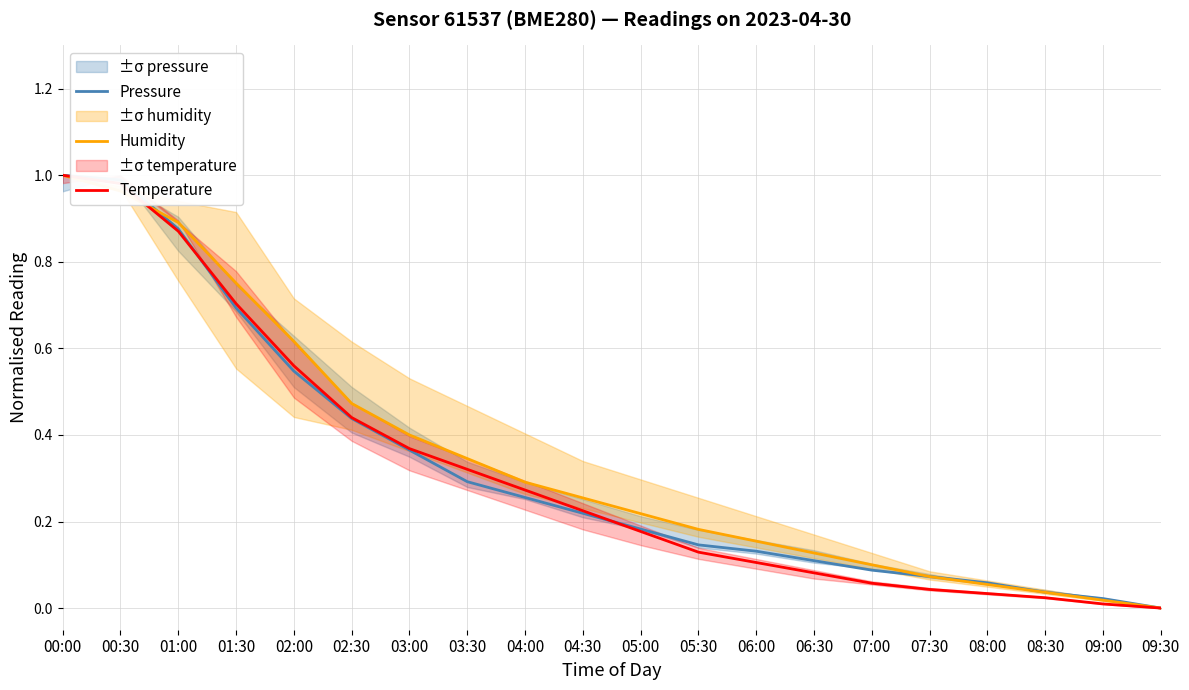

Reading left to right, transcribe all the data shown in this chart.

Pressure: 1.0	1.0	0.9	0.7	0.5	0.4	0.4	0.3	0.3	0.2	0.2	0.1	0.1	0.1	0.1	0.1	0.1	0.0	0.0	0.0
Humidity: 1.0	1.0	0.9	0.8	0.6	0.5	0.4	0.3	0.3	0.3	0.2	0.2	0.2	0.1	0.1	0.1	0.1	0.0	0.0	0.0
Temperature: 1.0	1.0	0.9	0.7	0.6	0.4	0.4	0.3	0.3	0.2	0.2	0.1	0.1	0.1	0.1	0.0	0.0	0.0	0.0	0.0